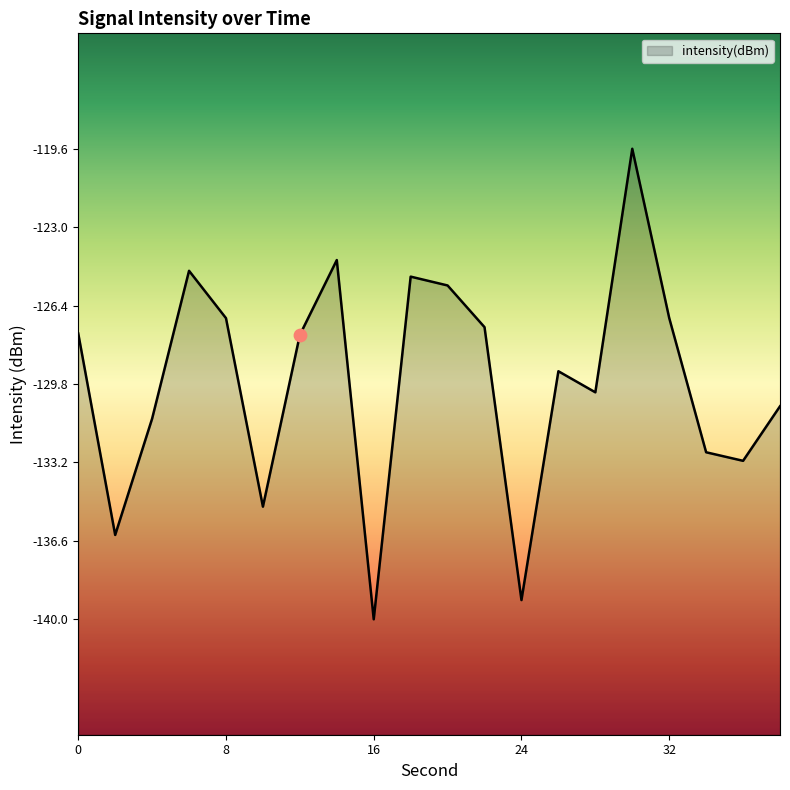

Between 10 and 8, which is larger?

8